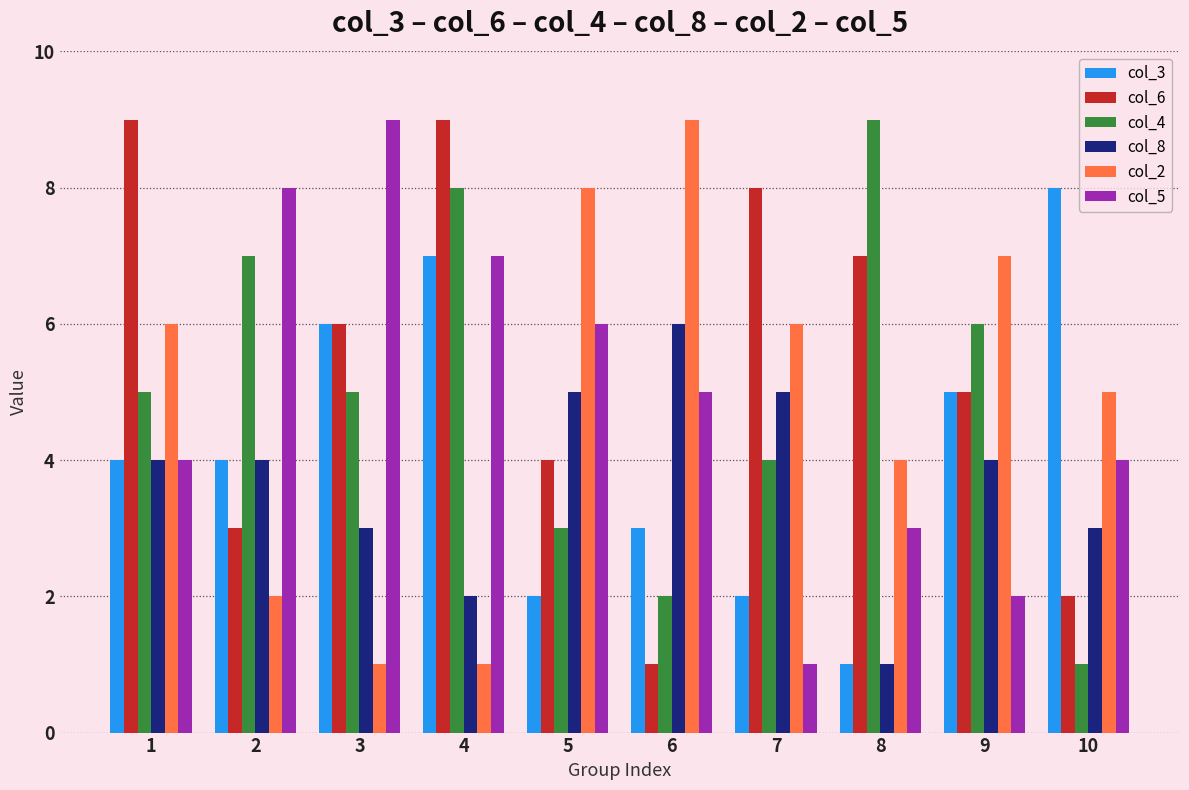

What is the difference between the highest and lowest values at 10?

7